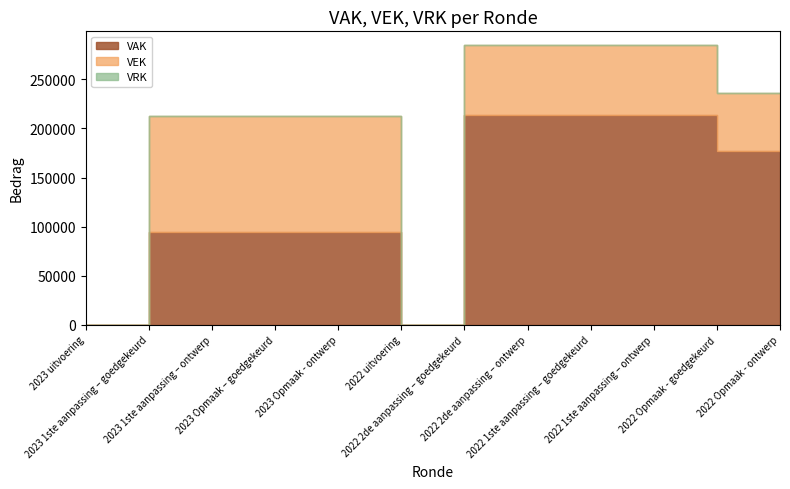

How many VEK values are between 59022 and 118545?

10